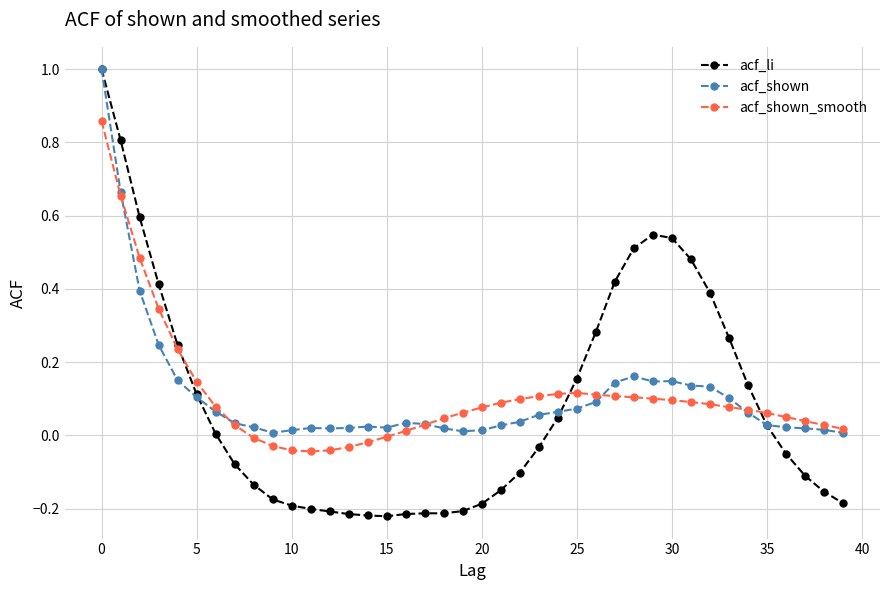

Which series has the widest spread of values?

acf_li